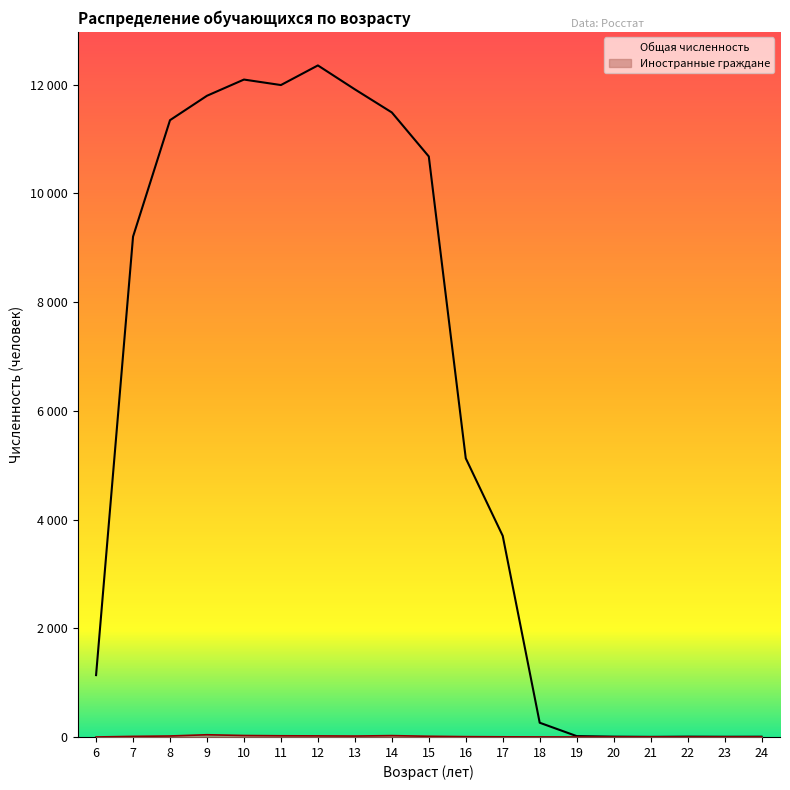

How many data points in Иностранные граждане are less than 6?

9